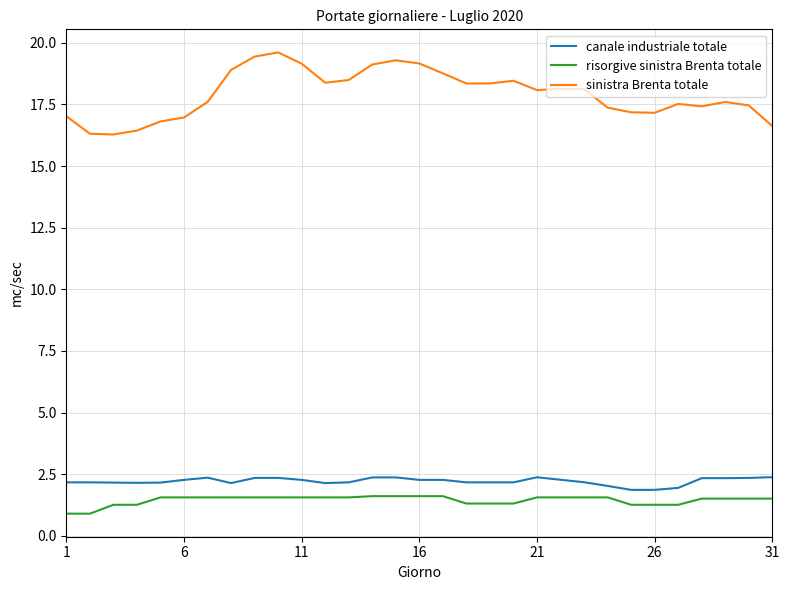

What are all the series names shown in the legend?

canale industriale totale, risorgive sinistra Brenta totale, sinistra Brenta totale